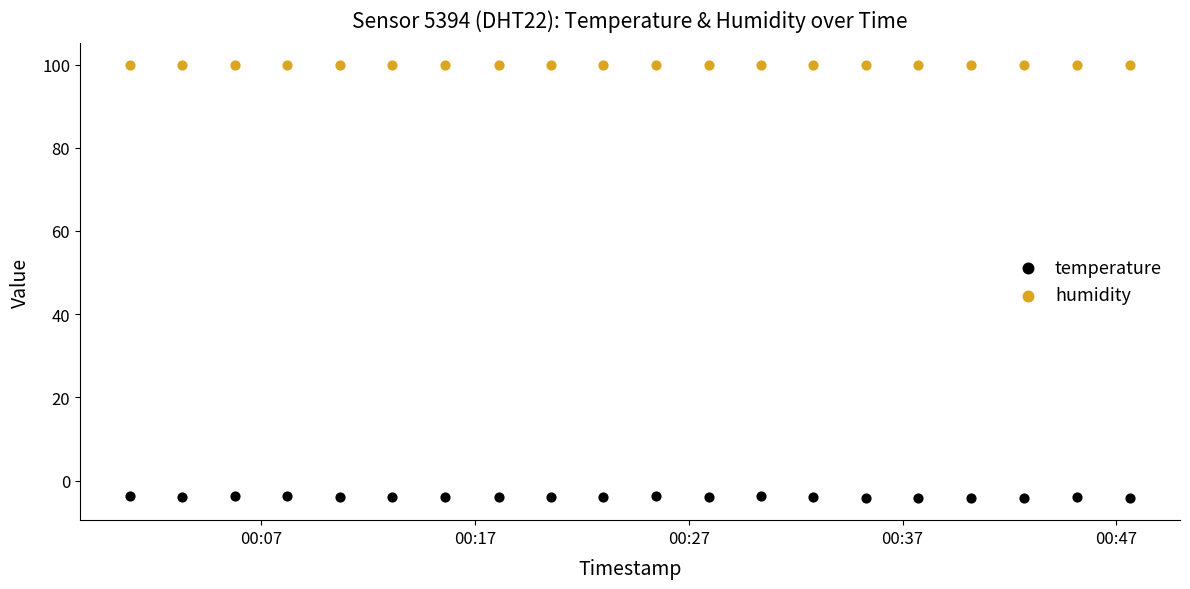

Which series contains the lowest Y value?

temperature